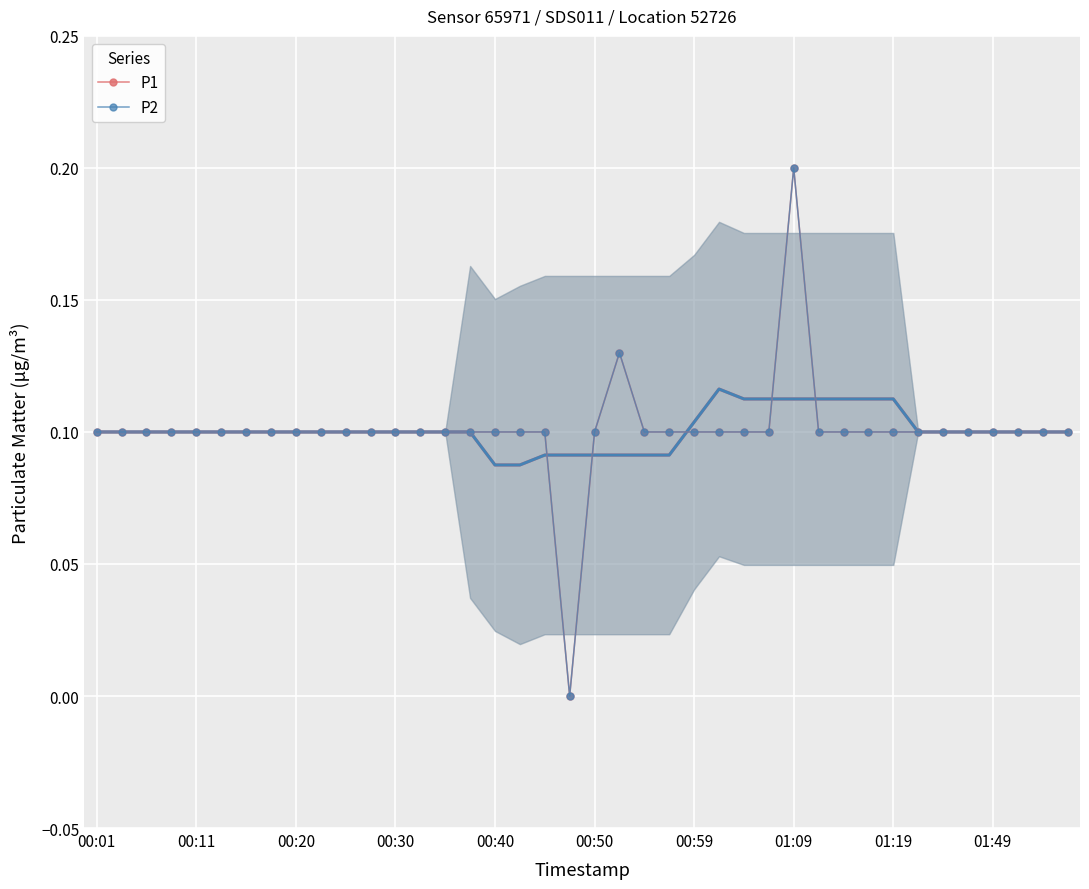

Reading right to left, transcribe all the data shown in this chart.

P1: 0.1	0.1	0.1	0.1	0.1	0.1	0.1	0.1	0.1	0.1	0.1	0.2	0.1	0.1	0.1	0.1	0.1	0.1	0.1	0.1	0.0	0.1	0.1	0.1	0.1	0.1	0.1	0.1	0.1	0.1	0.1	0.1	0.1	0.1	0.1	0.1	0.1	0.1	0.1	0.1
P2: 0.1	0.1	0.1	0.1	0.1	0.1	0.1	0.1	0.1	0.1	0.1	0.2	0.1	0.1	0.1	0.1	0.1	0.1	0.1	0.1	0.0	0.1	0.1	0.1	0.1	0.1	0.1	0.1	0.1	0.1	0.1	0.1	0.1	0.1	0.1	0.1	0.1	0.1	0.1	0.1